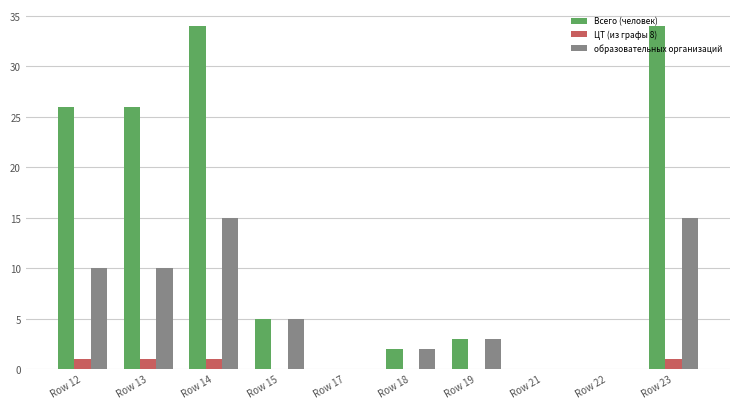

Reading left to right, transcribe all the data shown in this chart.

Всего (человек): Row 12=26	Row 13=26	Row 14=34	Row 15=5	Row 17=0	Row 18=2	Row 19=3	Row 21=0	Row 22=0	Row 23=34
ЦТ (из графы 8): Row 12=1	Row 13=1	Row 14=1	Row 15=0	Row 17=0	Row 18=0	Row 19=0	Row 21=0	Row 22=0	Row 23=1
образовательных организаций: Row 12=10	Row 13=10	Row 14=15	Row 15=5	Row 17=0	Row 18=2	Row 19=3	Row 21=0	Row 22=0	Row 23=15